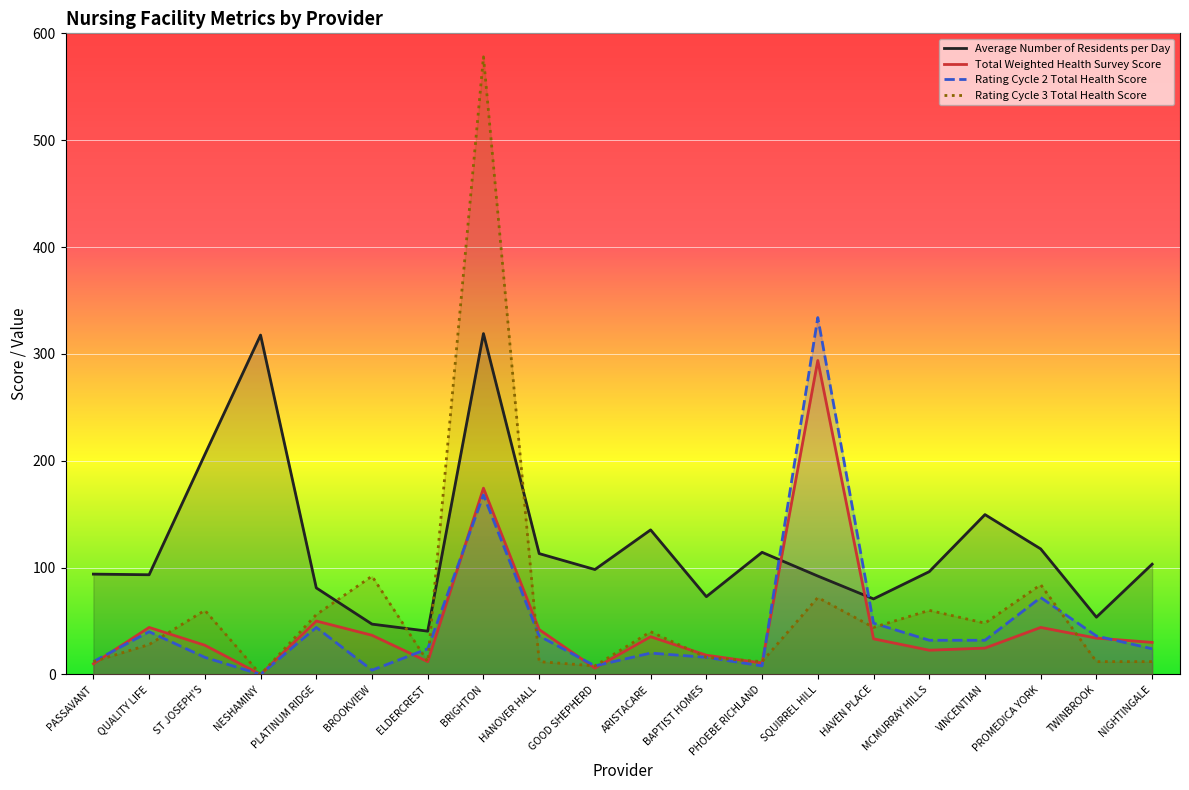

Which series has the largest total across all categories?

Average Number of Residents per Day